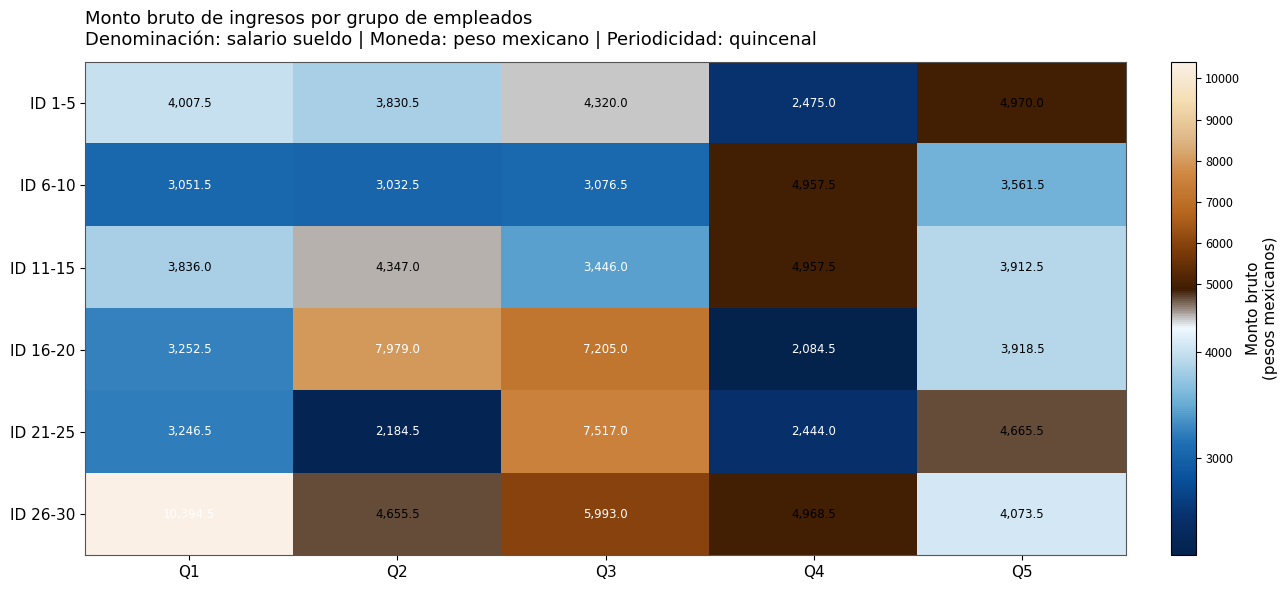

Reading left to right, list all the values displayed in this chart.

ID 1-5: 4007.5	3830.5	4320.0	2475.0	4970.0
ID 6-10: 3051.5	3032.5	3076.5	4957.5	3561.5
ID 11-15: 3836.0	4347.0	3446.0	4957.5	3912.5
ID 16-20: 3252.5	7979.0	7205.0	2084.5	3918.5
ID 21-25: 3246.5	2184.5	7517.0	2444.0	4665.5
ID 26-30: 10394.5	4655.5	5993.0	4968.5	4073.5